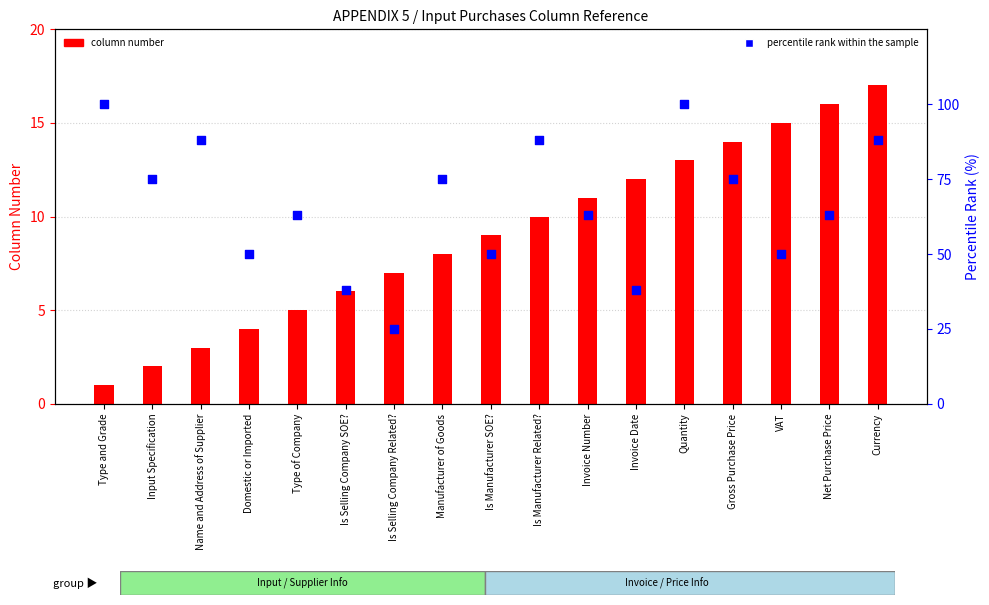

What are all the series names shown in the legend?

column number, percentile rank within the sample